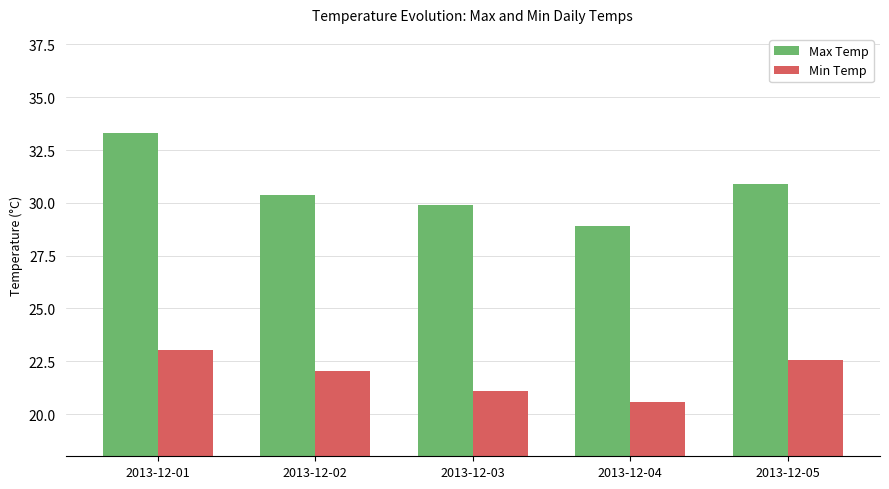

What are all the series names shown in the legend?

Max Temp, Min Temp